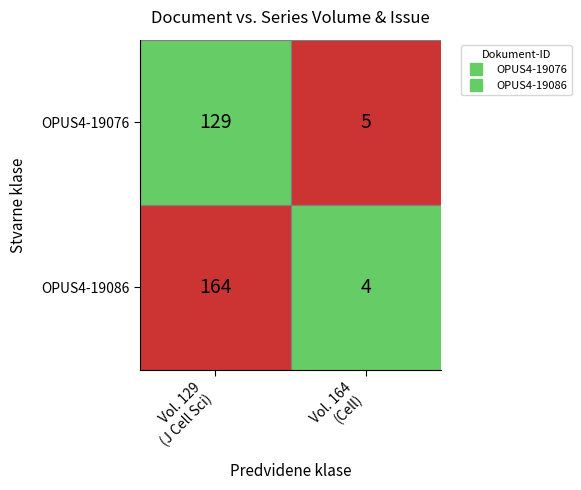

What is the difference between the maximum and minimum values in the OPUS4-19086 series?

160